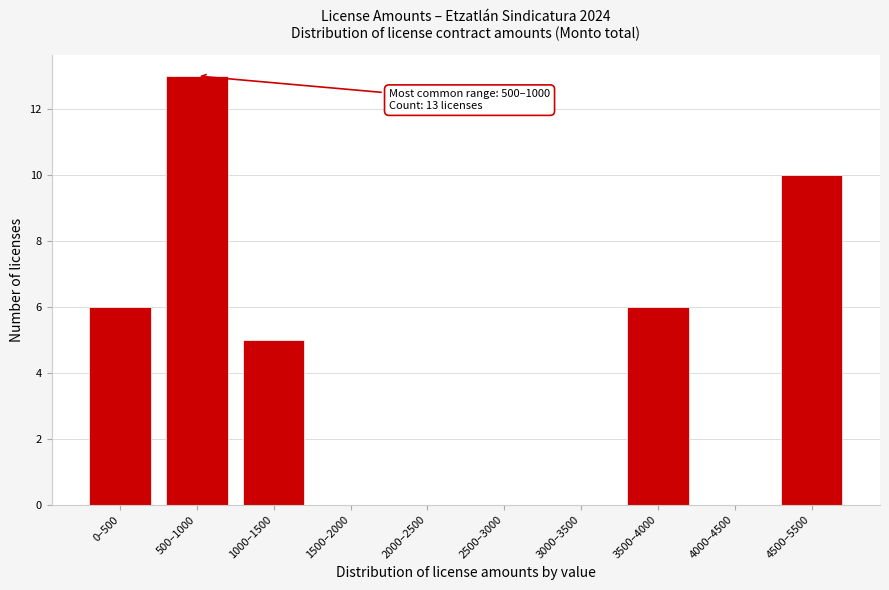

Reading right to left, extract all data points from this chart.

4500–5500=10	4000–4500=0	3500–4000=6	3000–3500=0	2500–3000=0	2000–2500=0	1500–2000=0	1000–1500=5	500–1000=13	0–500=6